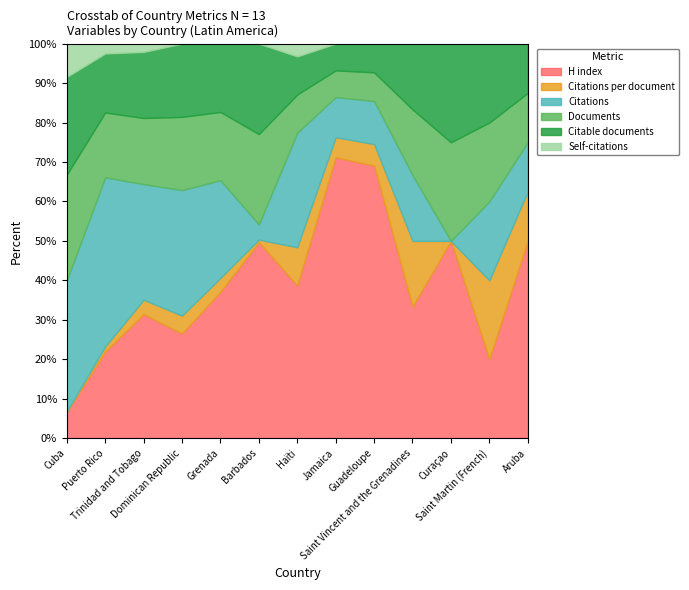

What is the spread (max minus min) of values at Jamaica?

21.0